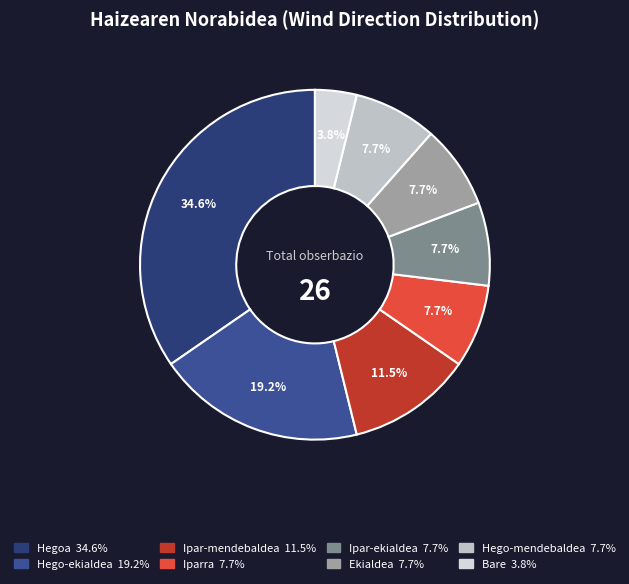

What is the ratio of the value at Ipar-mendebaldea to the value at Iparra?

1.5